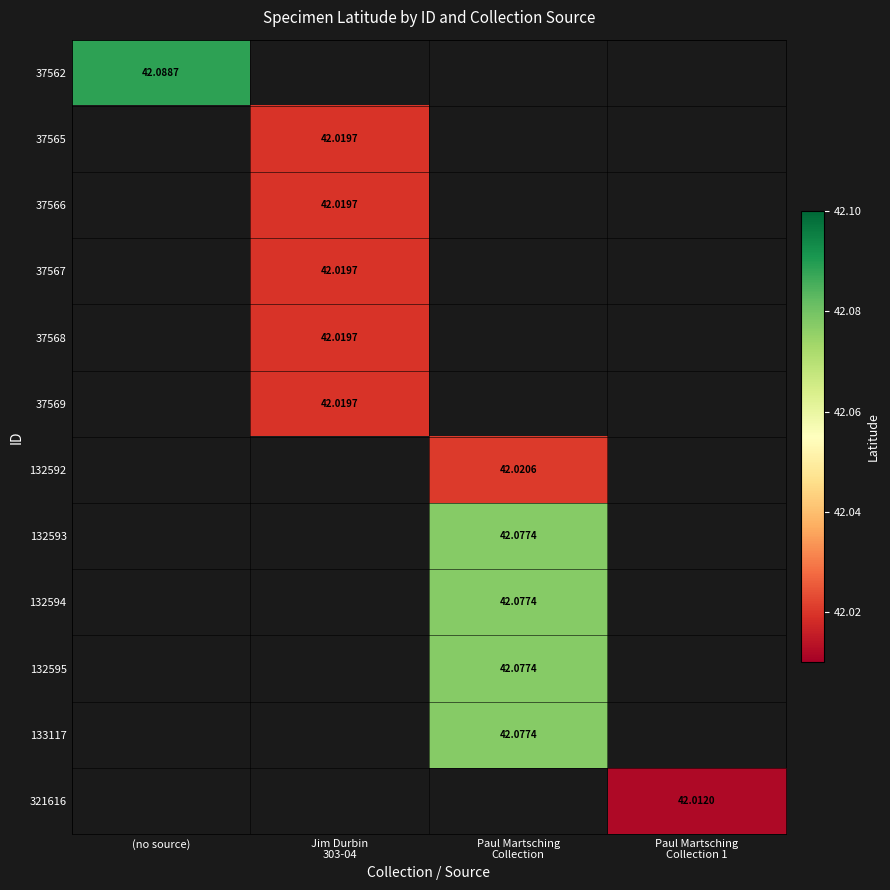

How many positive values does the 132592 series have?

1